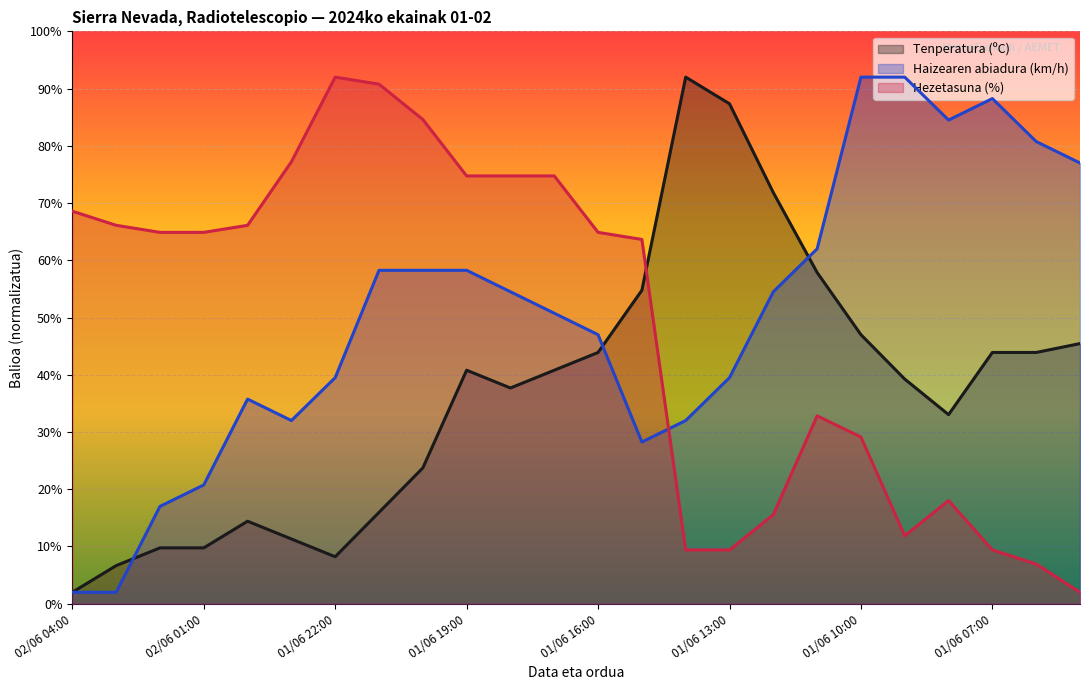

The Tenperatura (ºC) series shows 28.9 at 01/06 14:00. True or false?

False